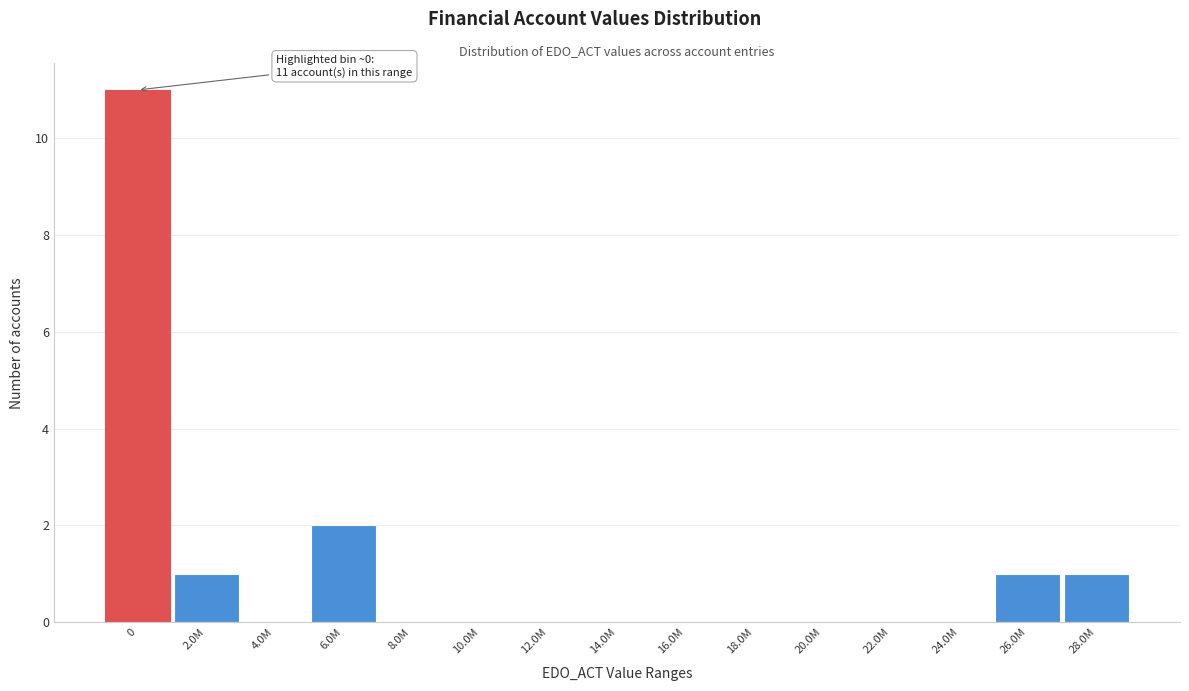

Reading left to right, transcribe all the data shown in this chart.

0=11	2.0M=1	4.0M=0	6.0M=2	8.0M=0	10.0M=0	12.0M=0	14.0M=0	16.0M=0	18.0M=0	20.0M=0	22.0M=0	24.0M=0	26.0M=1	28.0M=1